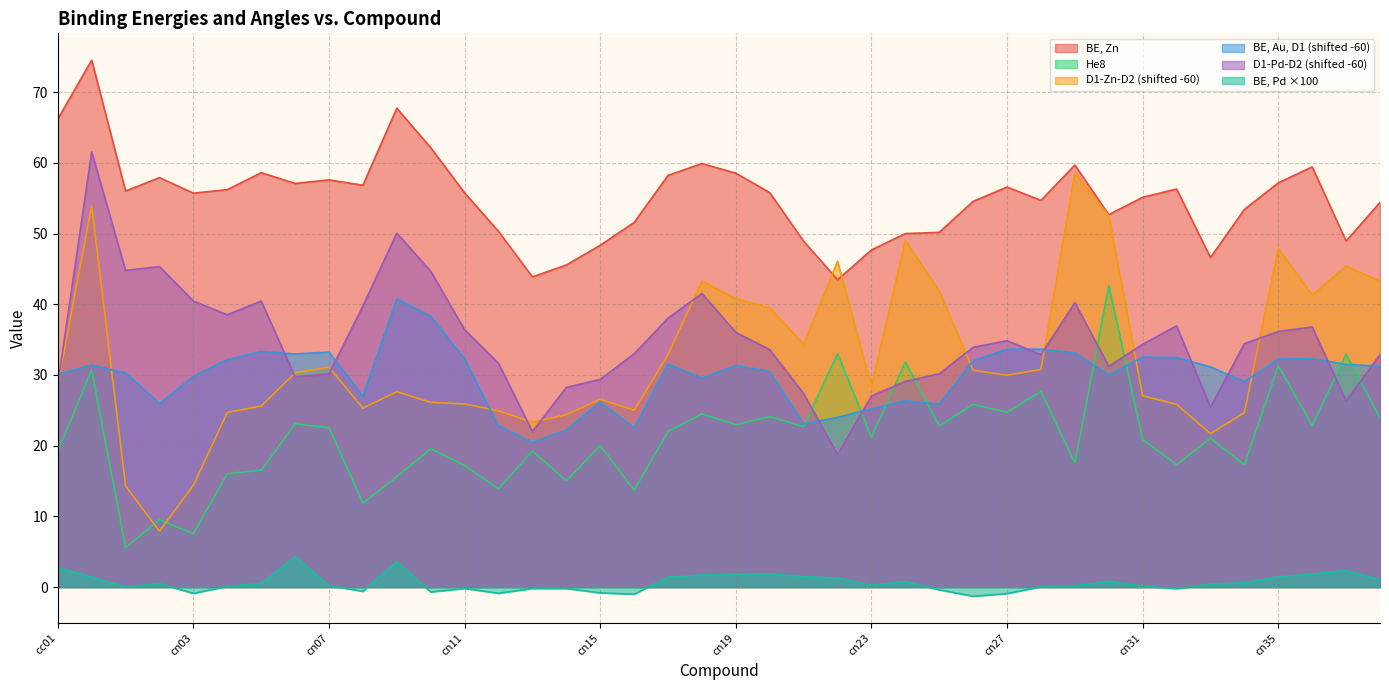

Which series has the widest spread of values?

D1-Zn-D2 (shifted -60)